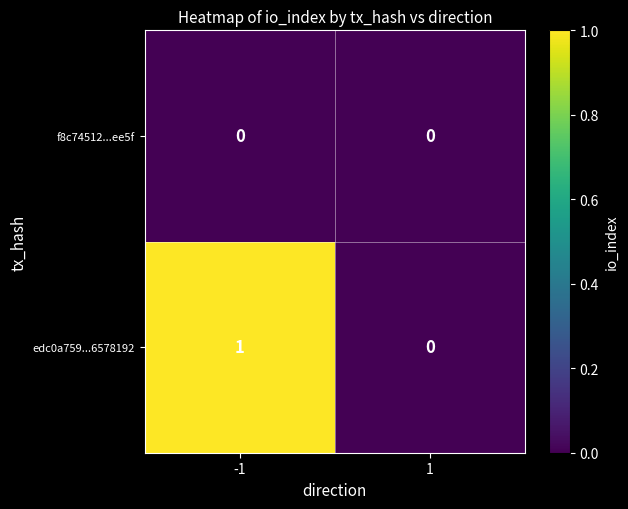

Rank the series by their average value, from highest to lowest.

edc0a759...6578192, f8c74512...ee5f